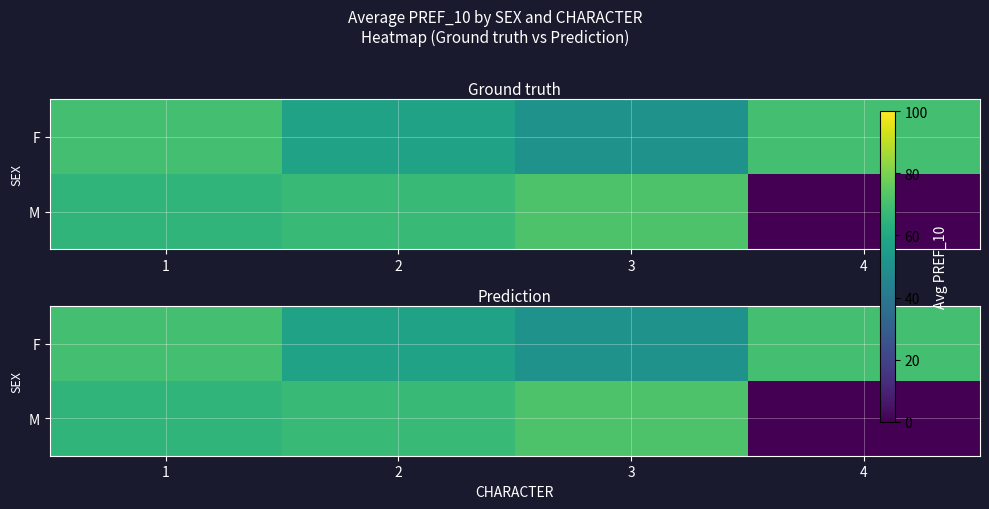

What is the sum of all F values?

249.5